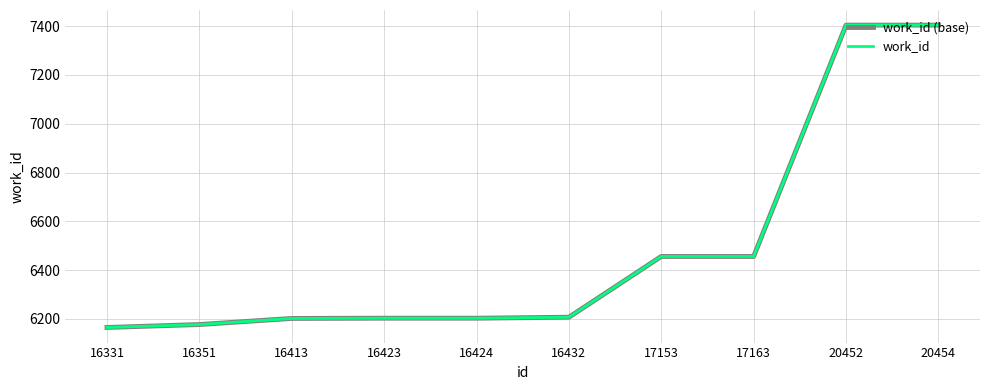

Between 20452 and 17153, which is larger?

20452